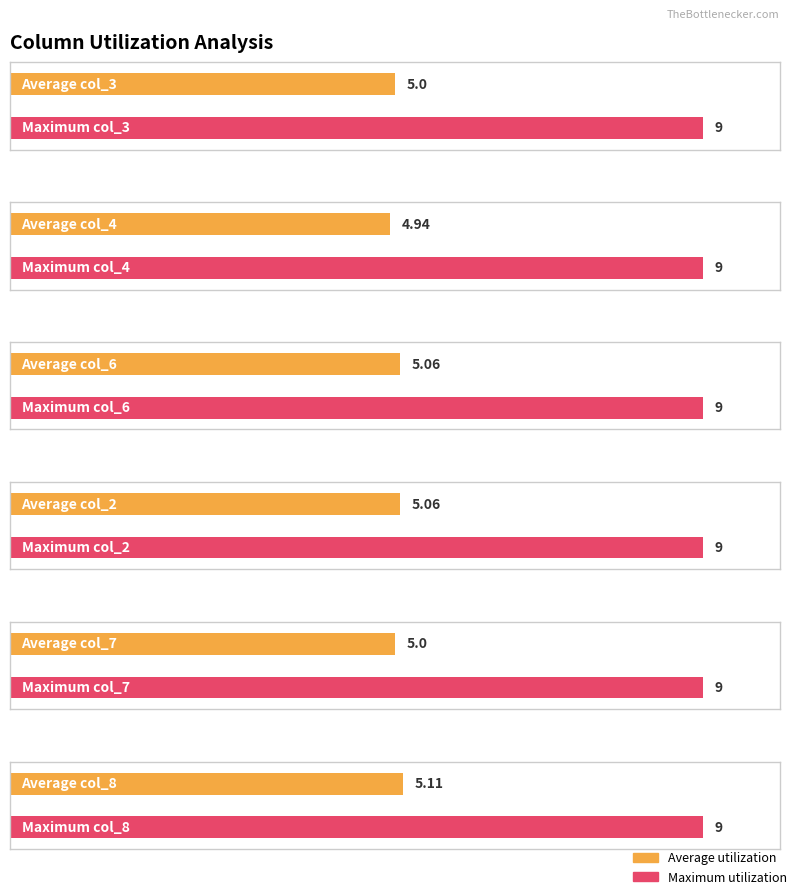

What is the greatest value displayed?

9